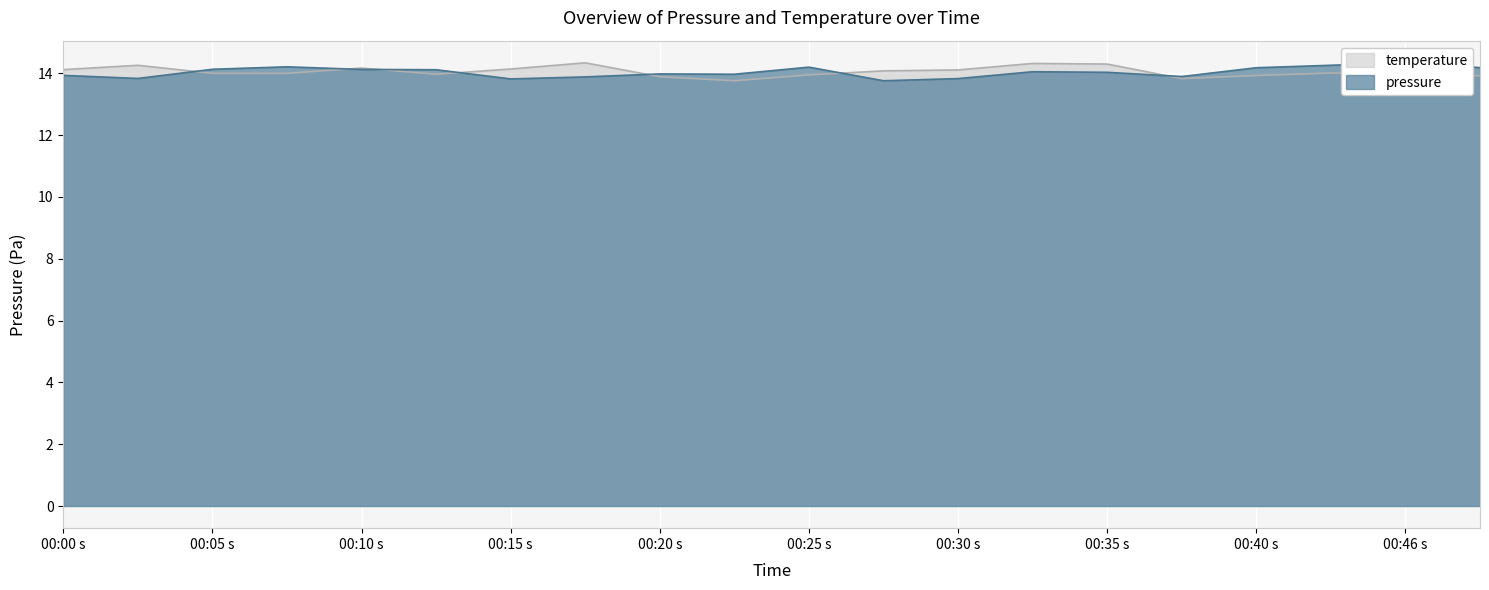

What is the lowest value of the temperature series?

13.8